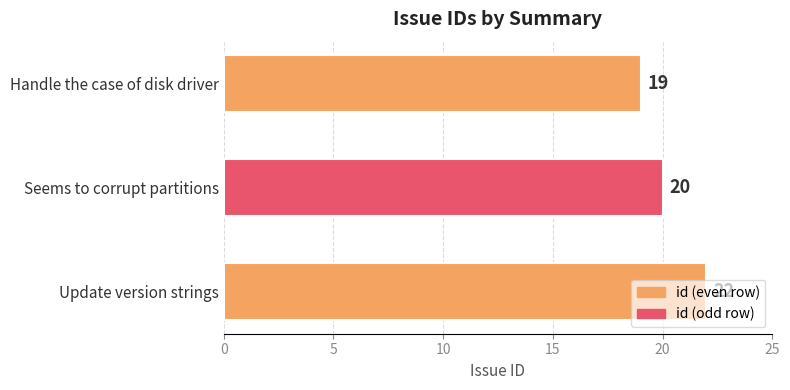

List the labels in order of value, smallest first.

Handle the case of disk driver, Seems to corrupt partitions, Update version strings